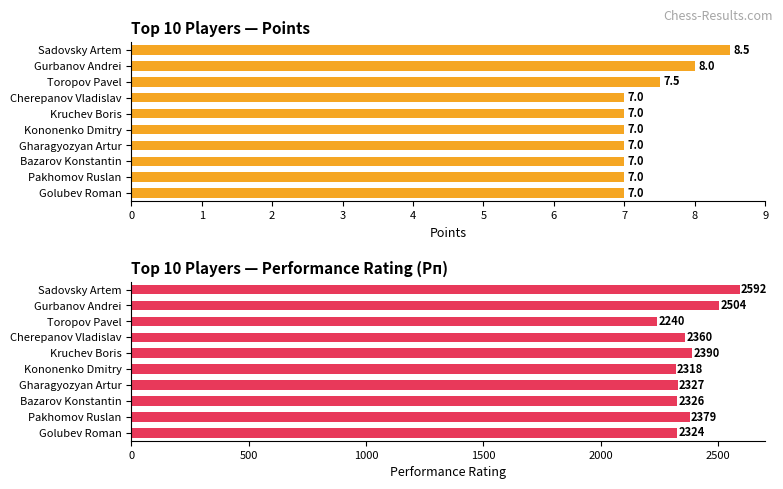

What is the smallest value displayed?

7.0